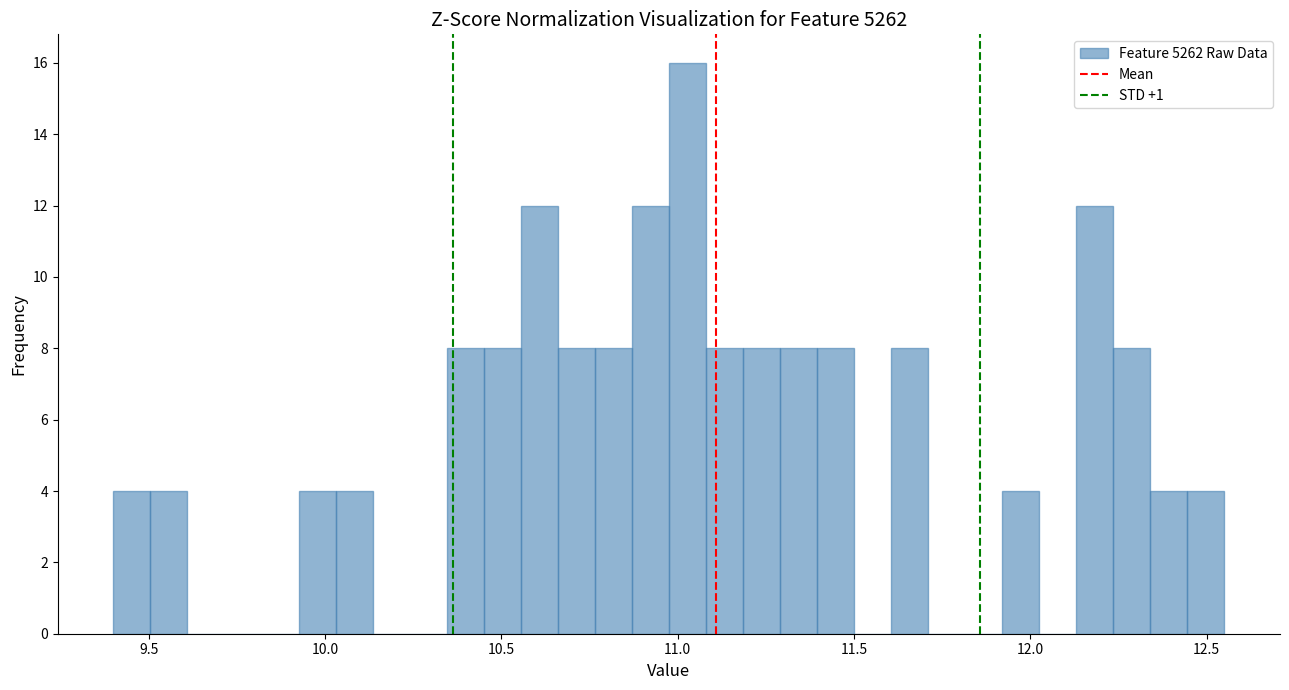

Around what value on the x-axis is the tallest bar? Give the approximate position of its centre, as read against the axis.

11.05